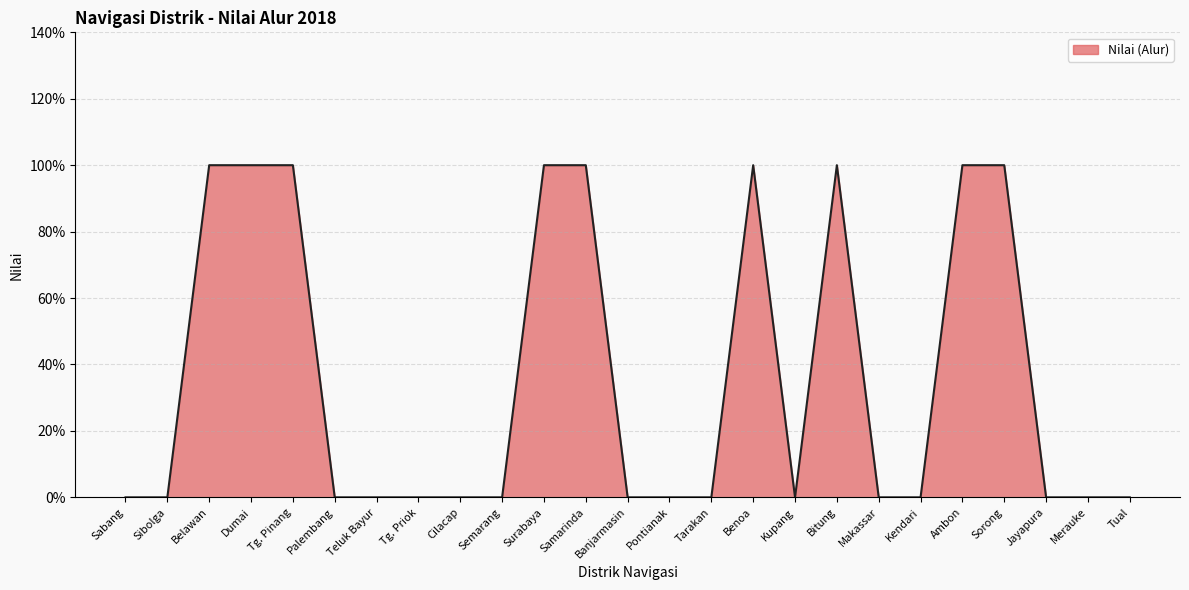

Does the chart display data point markers on the line(s)?

No